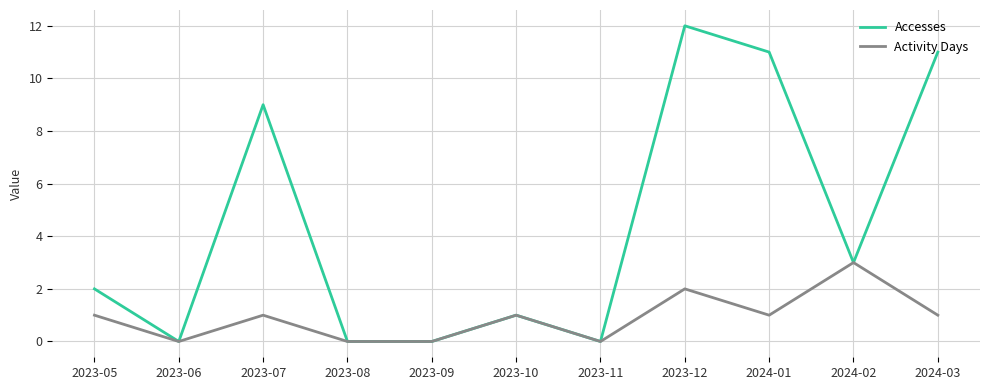

The Accesses series shows 18 at 2024-01. True or false?

False